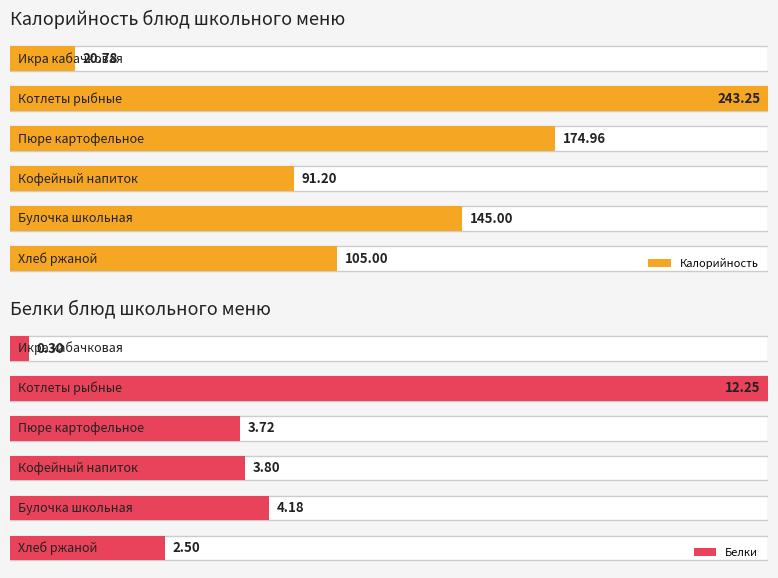

What is the difference between the maximum and minimum values in the Белки series?

11.9